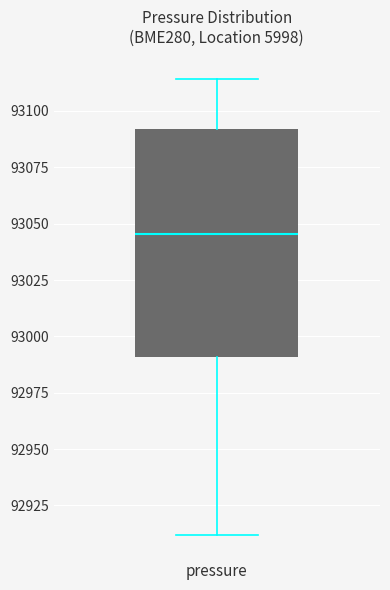

Transcribe this box plot: give where the median line is, the range the box spans, and where the two whiskers end, as read against the y-axis. The values are not printed on the chart, so give them approximately, as read against the axis.

median 93045, box 92990 to 93090, whiskers 92910 to 93115